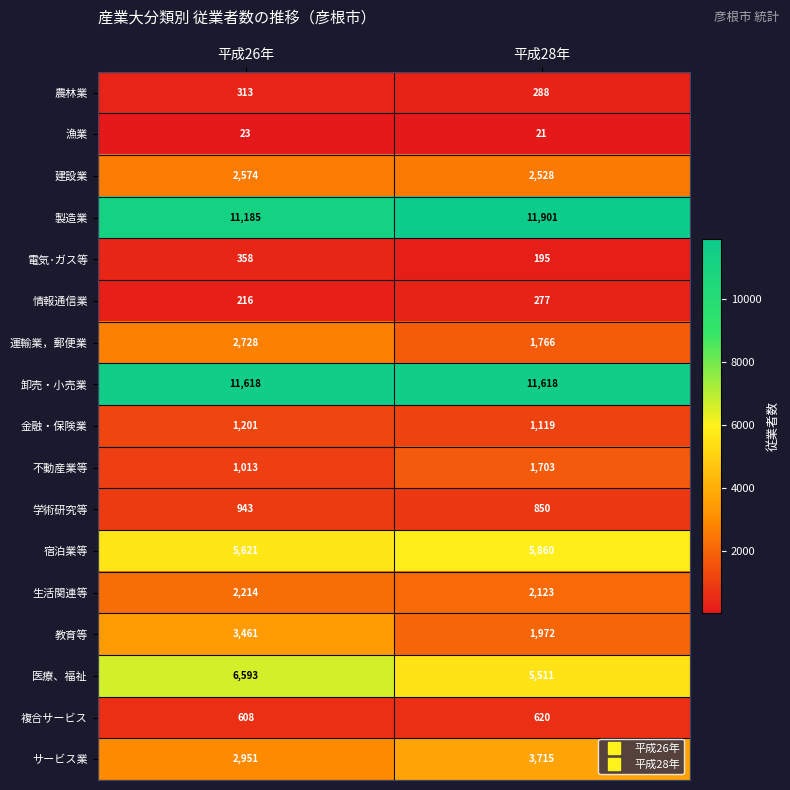

Where is 教育等 nearest to the value 2716?

平成28年